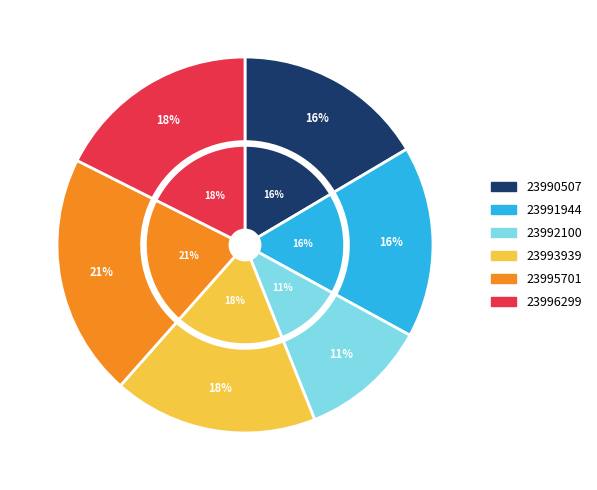

What is the ratio of the value at 23996299 to the value at 23991944?

1.1